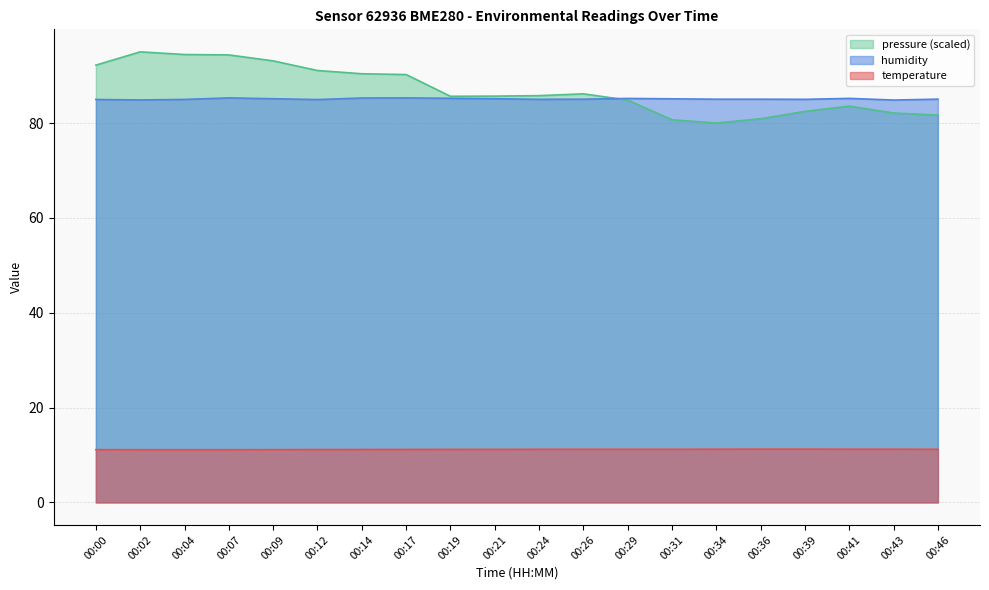

How many series are shown in this chart?

3